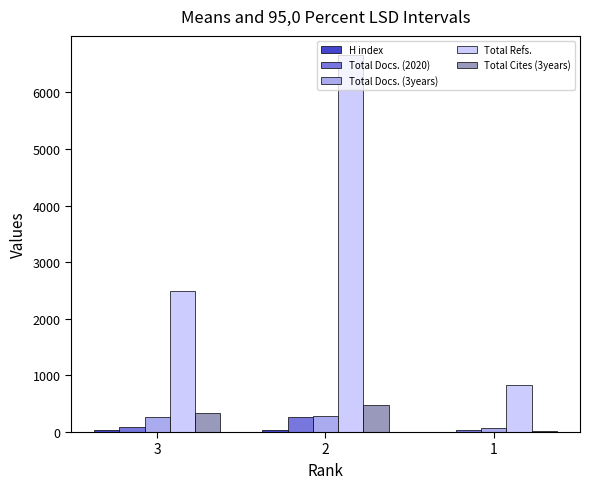

What is the sum of all Total Refs. values?

10001